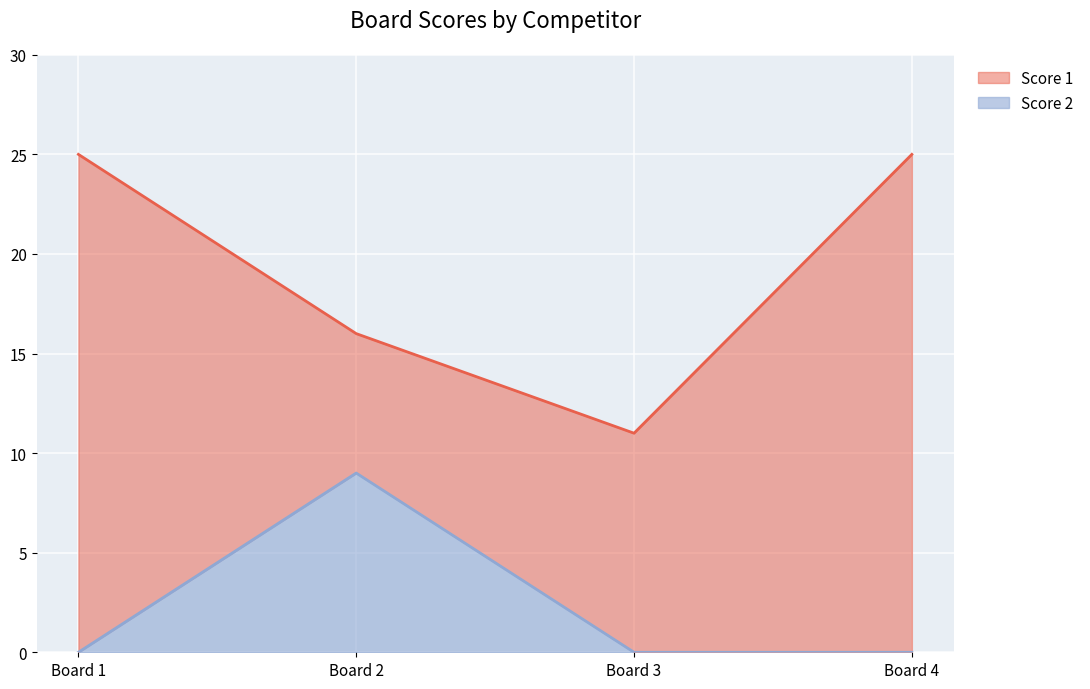

True or false: Score 2 has a value of 9 at Board 2.

True